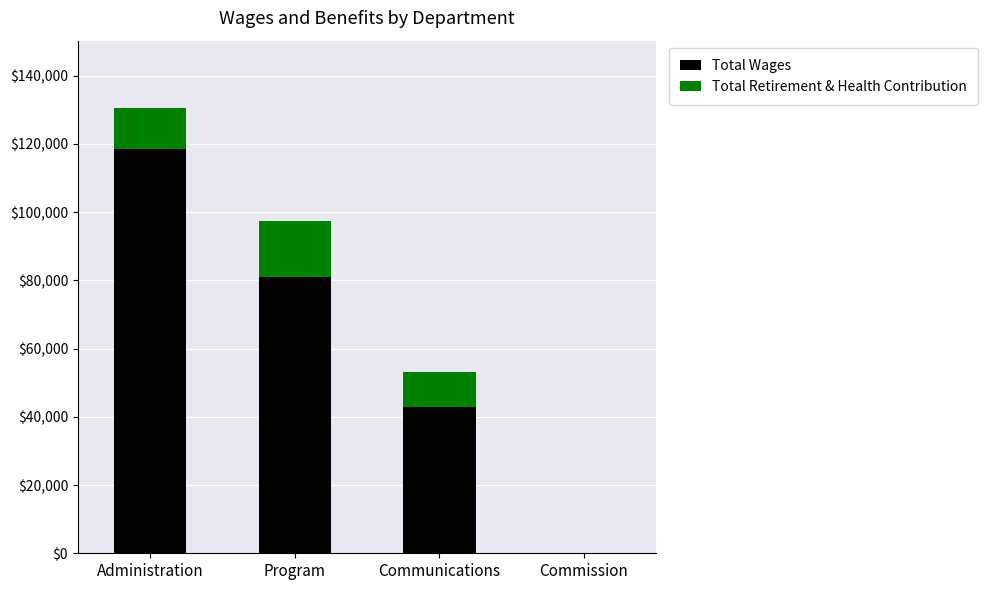

Reading left to right, transcribe the values for Total Wages.

Administration=118611	Program=80851	Communications=42823	Commission=0